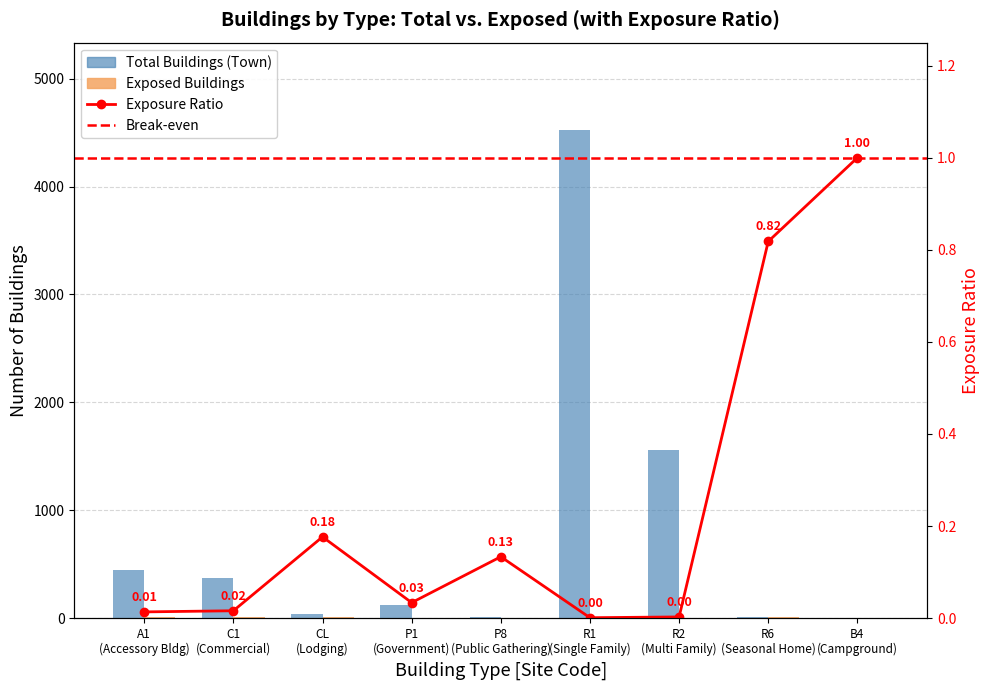

How many categories are shown in the chart?

9